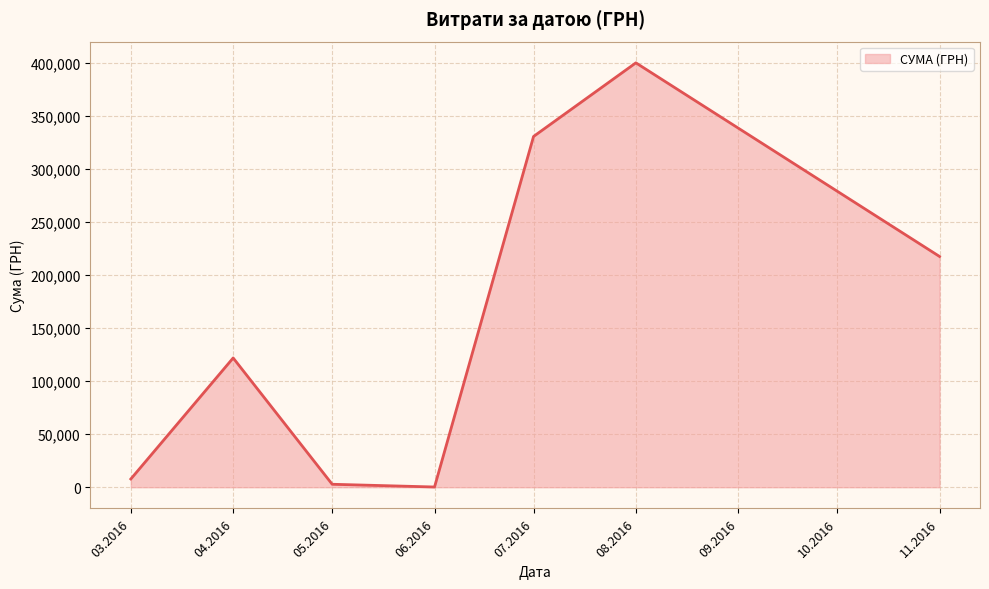

What is the smallest value displayed?

216.0